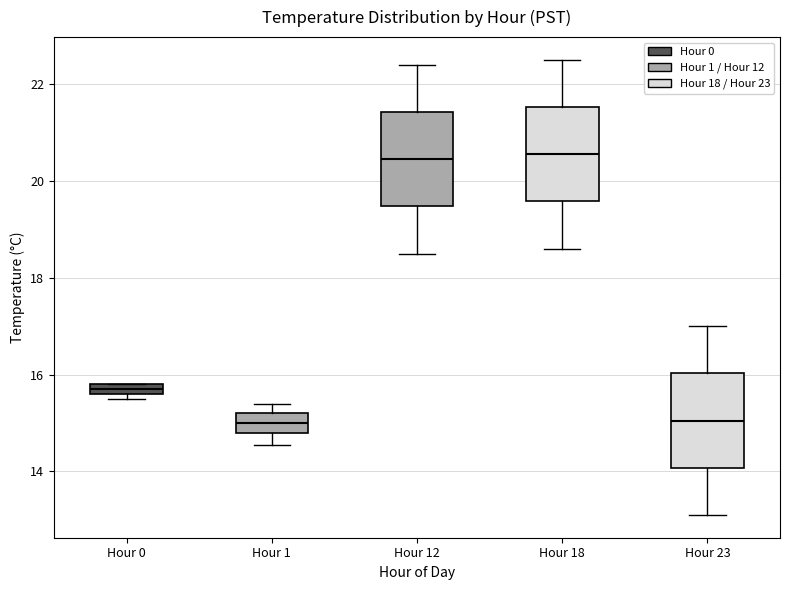

Where is the lower edge of the box for Hour 18 on the y-axis? The values are not printed on the chart, so give them approximately, as read against the axis.

19.6